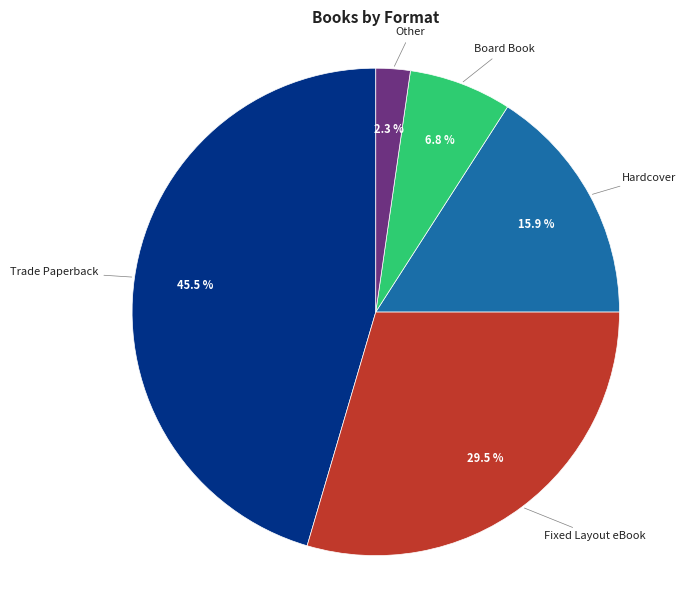

To the nearest percent, what is the combined percentage of Fixed Layout eBook and Other?

32%